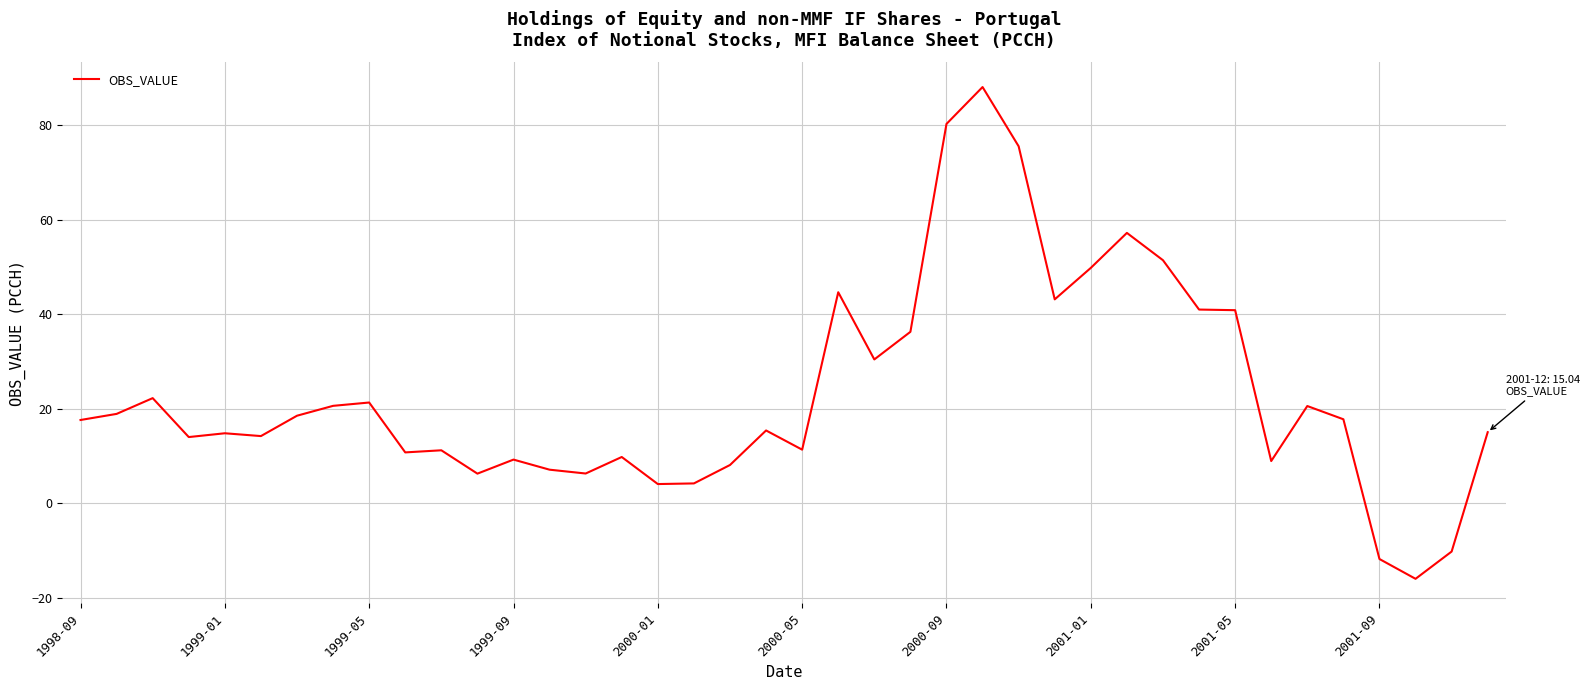

How many positive values are there?

37